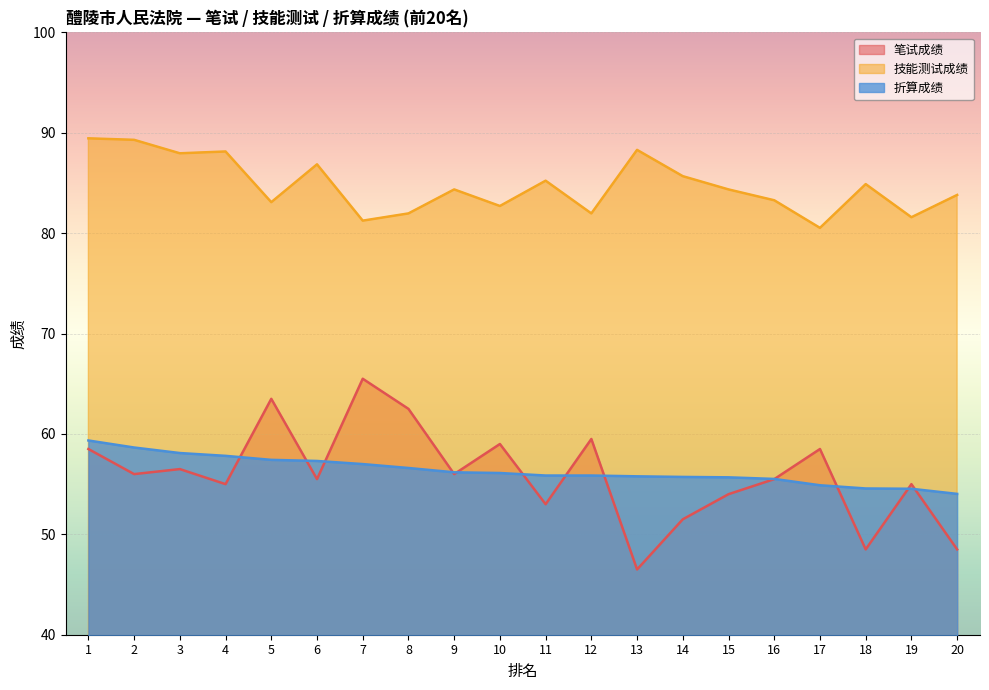

How many lines are shown in the chart?

3